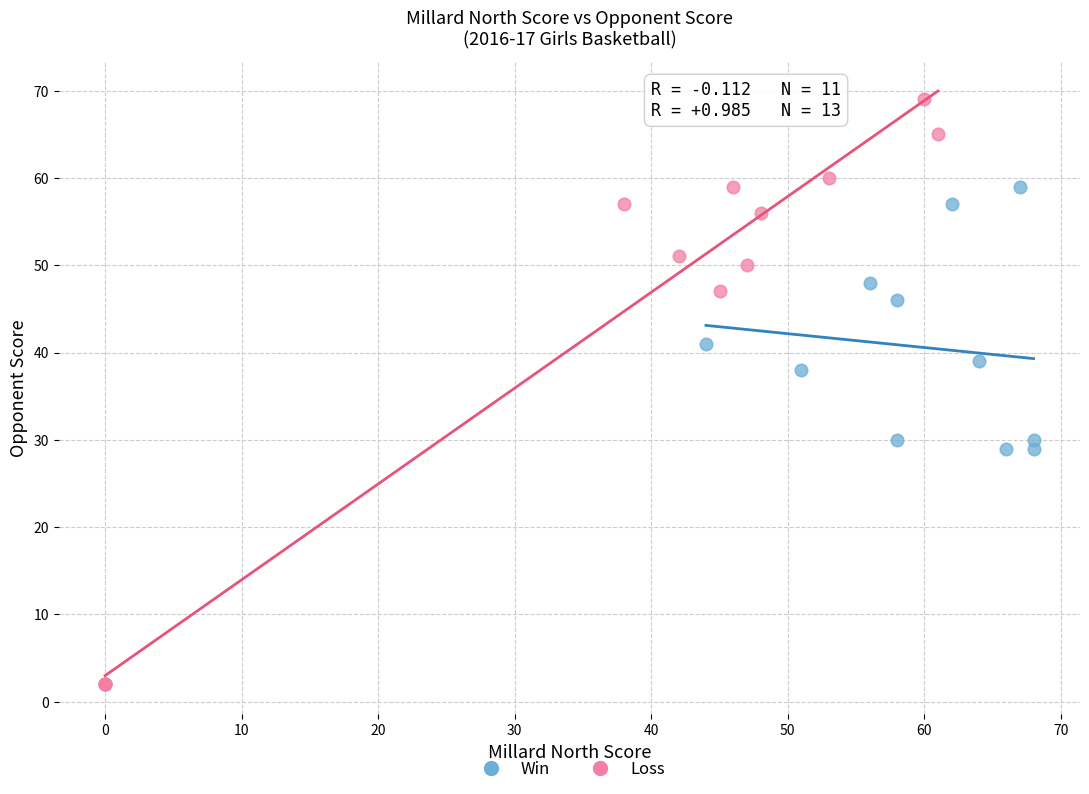

Which series reaches the maximum Y coordinate?

Loss